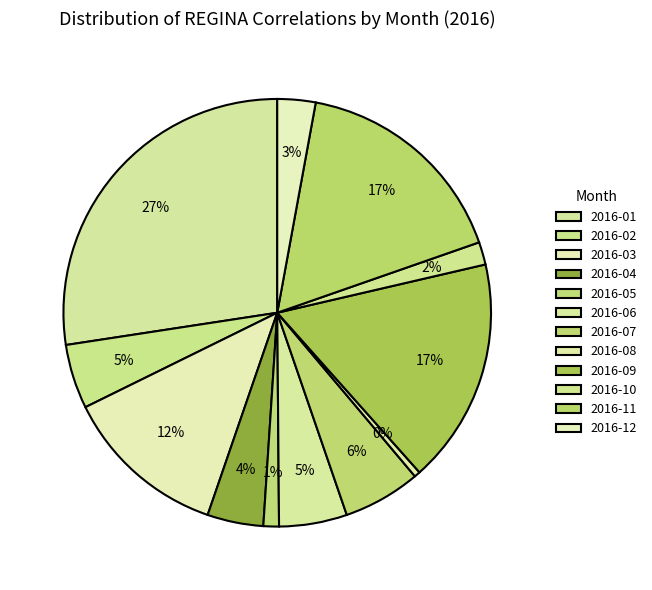

Count the number of slices in the pie.

12